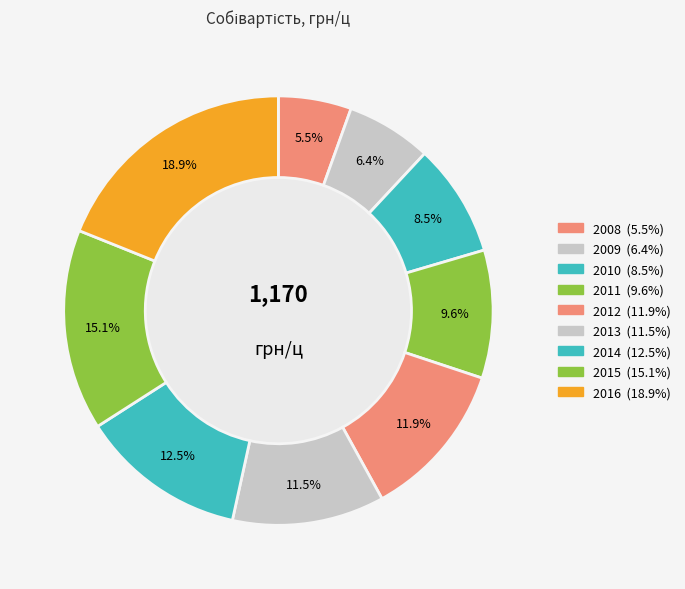

Rank the categories by value from highest to lowest.

2016, 2015, 2014, 2012, 2013, 2011, 2010, 2009, 2008